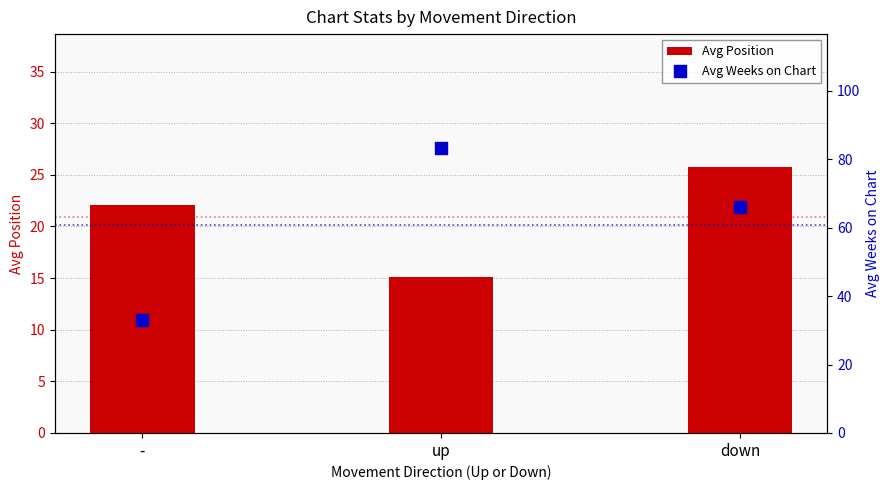

Which series has the widest spread of Y values?

Avg Weeks on Chart